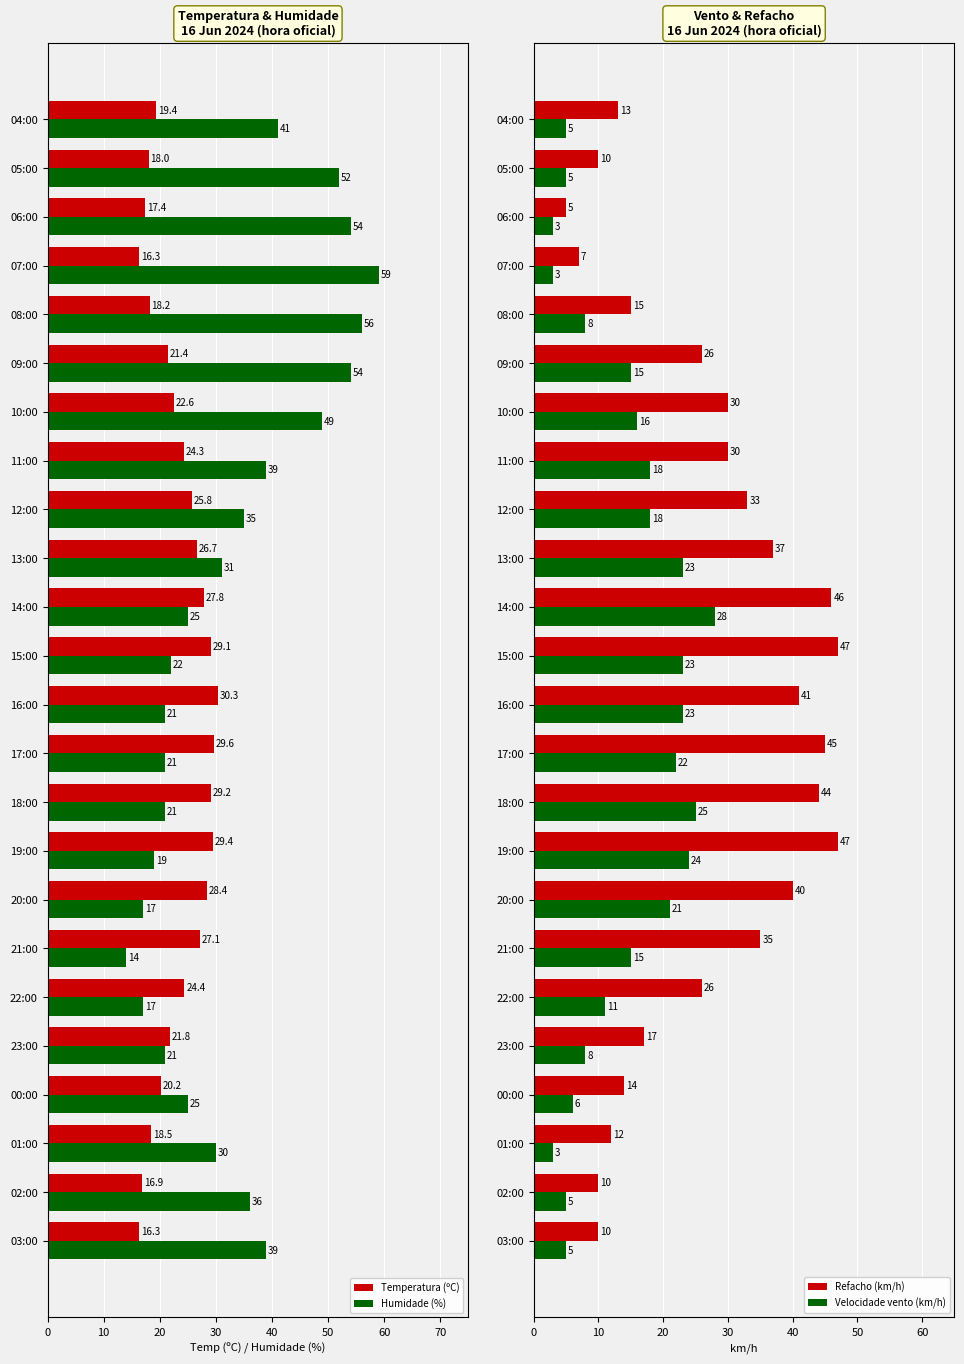

What is the difference between the maximum and minimum values in the Temperatura (ºC) series?

14.0